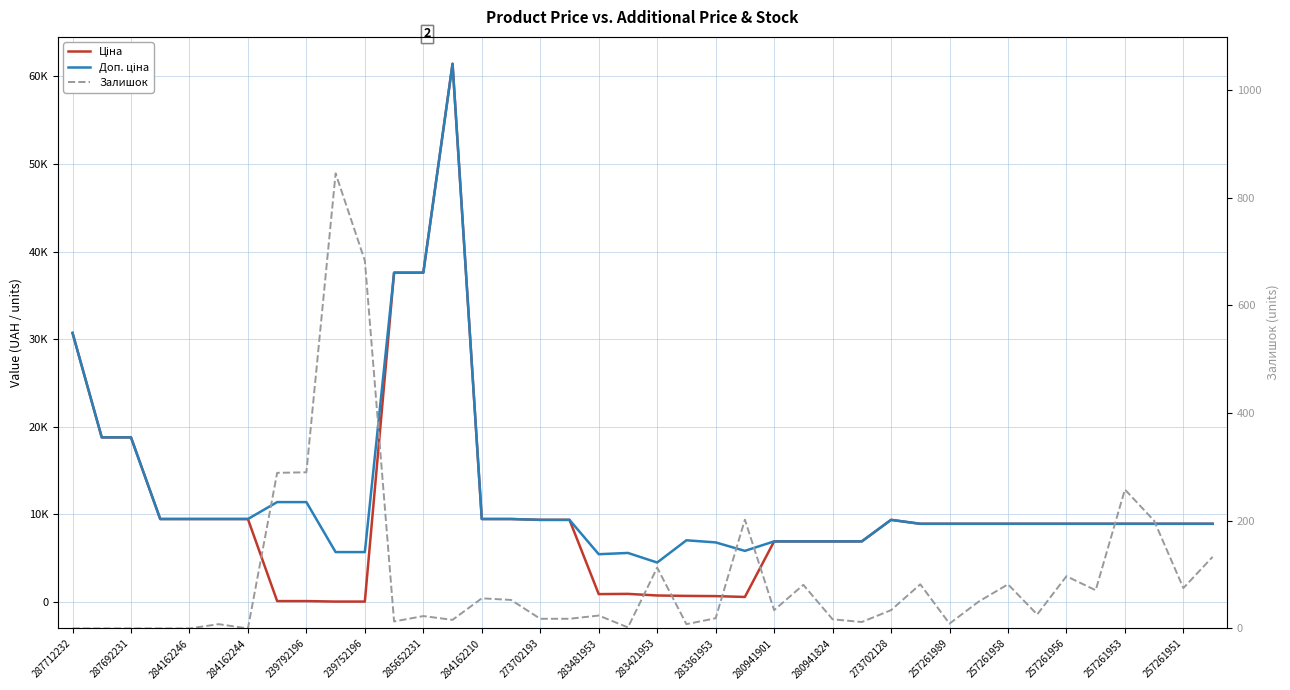

What is the total value across all series at 257261953?

18126.3